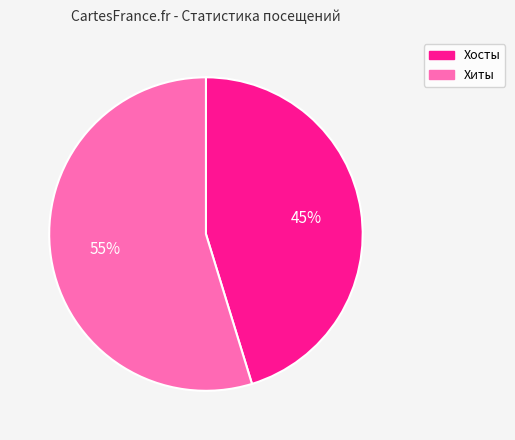

To the nearest percent, what percentage of the pie is Хиты?

55%